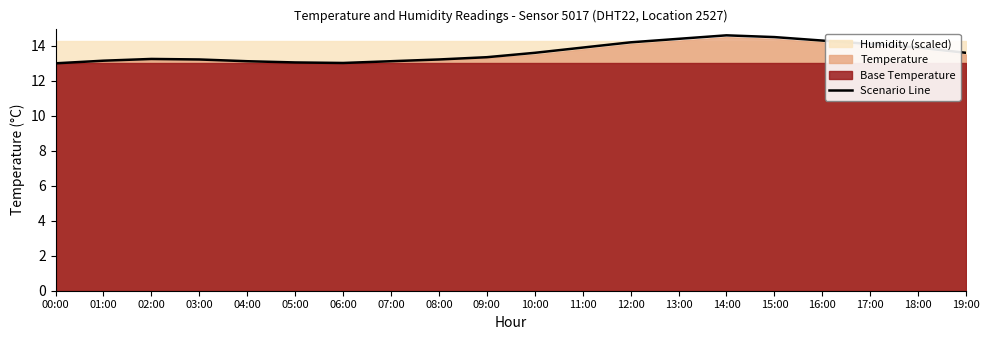

What is the sum of the values at 16:00 and 19:00?

27.9